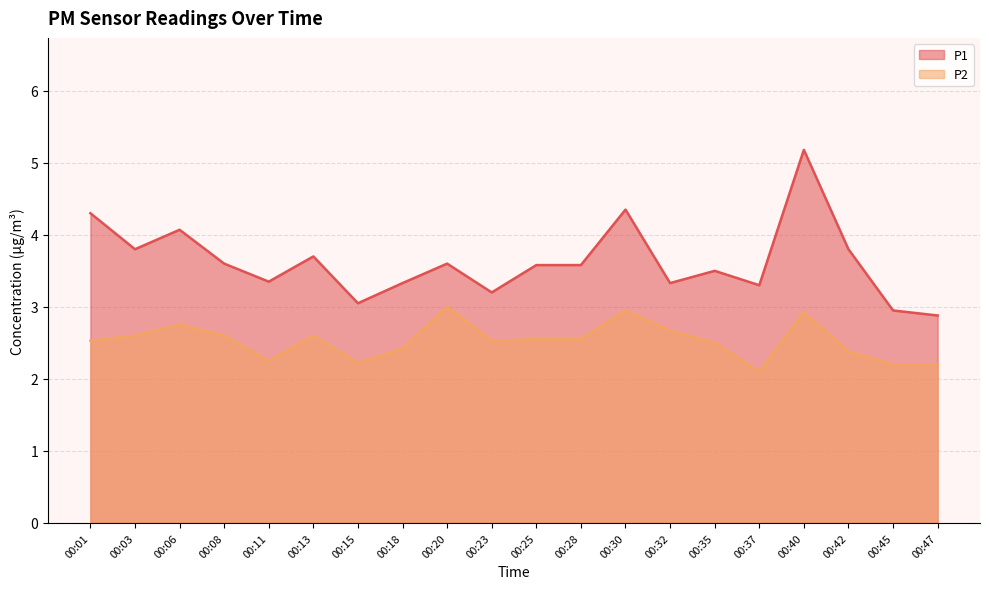

What are all the series names shown in the legend?

P1, P2